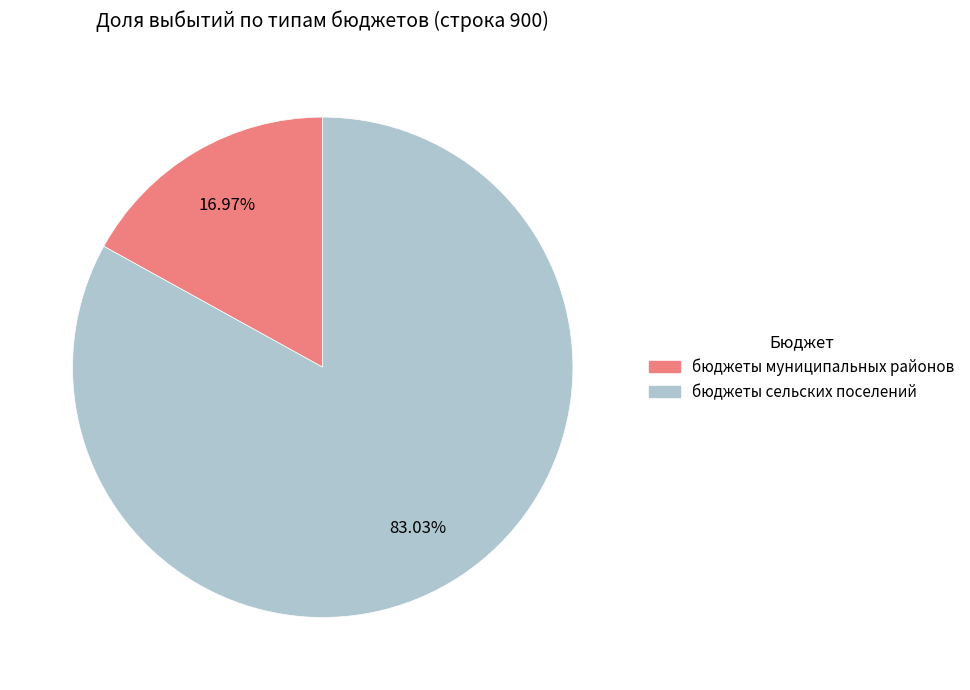

To the nearest percent, what is the difference between the бюджеты муниципальных районов and бюджеты сельских поселений slice percentages?

66%